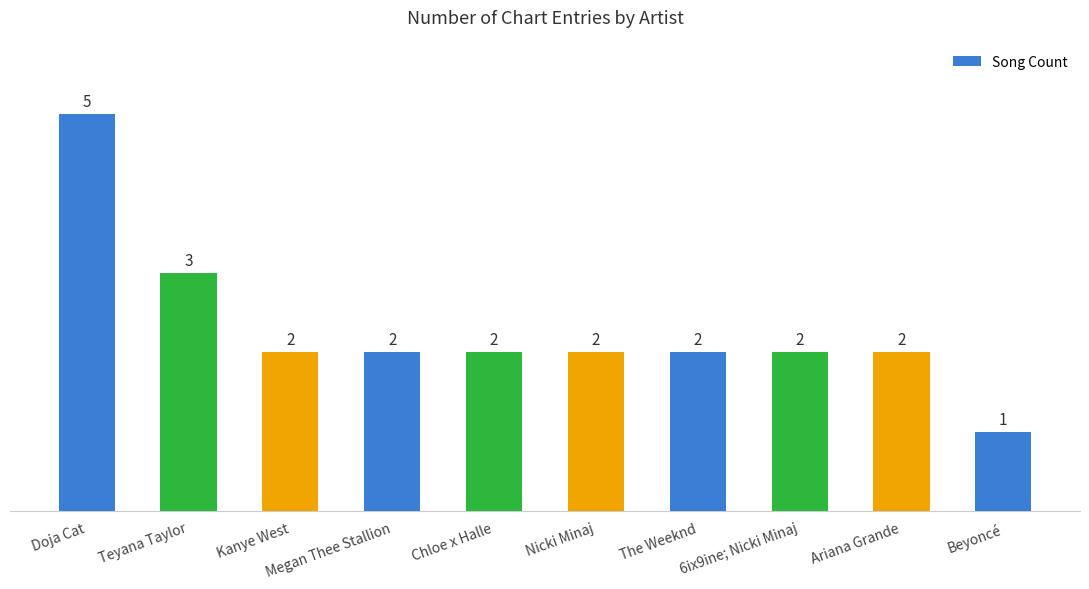

What is the maximum value shown in the chart?

5